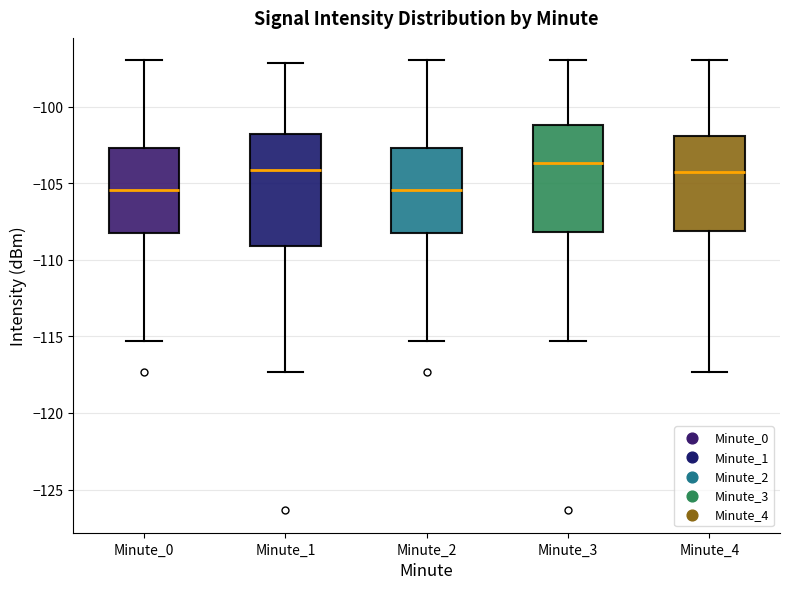

Reading left to right, read every box against the y-axis: the position of its median line, the range the box covers, and the ends of its whiskers. The values are not printed on the chart, so give them approximately, as read against the axis.

Minute_0: median -105.5, box -108.5 to -102.5, whiskers -115.5 to -97.0
Minute_1: median -104.0, box -109.0 to -102.0, whiskers -117.5 to -97.0
Minute_2: median -105.5, box -108.5 to -102.5, whiskers -115.5 to -97.0
Minute_3: median -103.5, box -108.0 to -101.0, whiskers -115.5 to -97.0
Minute_4: median -104.5, box -108.0 to -102.0, whiskers -117.5 to -97.0